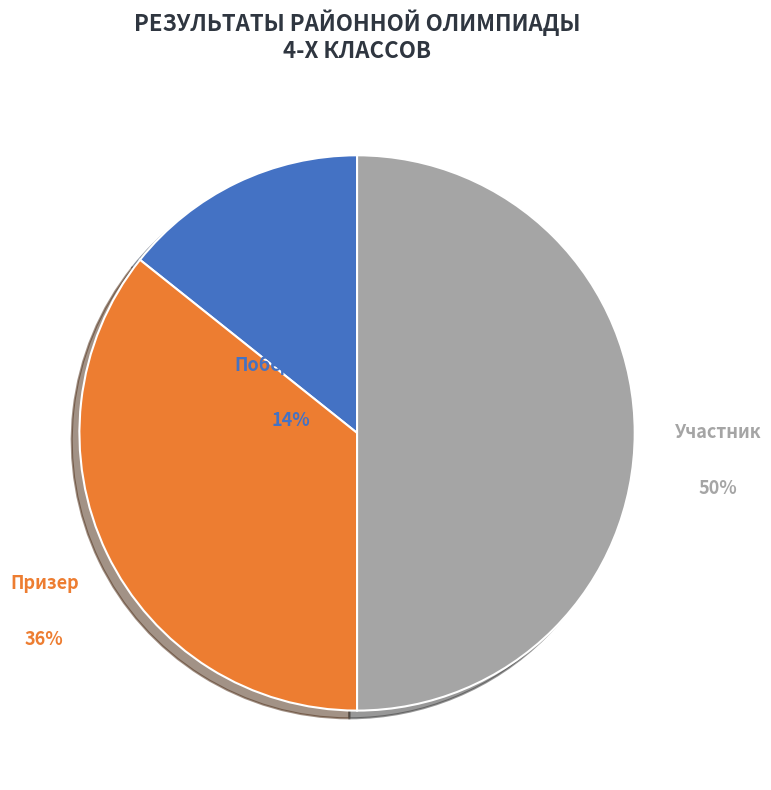

To the nearest percent, what percentage of the pie is Призер?

36%